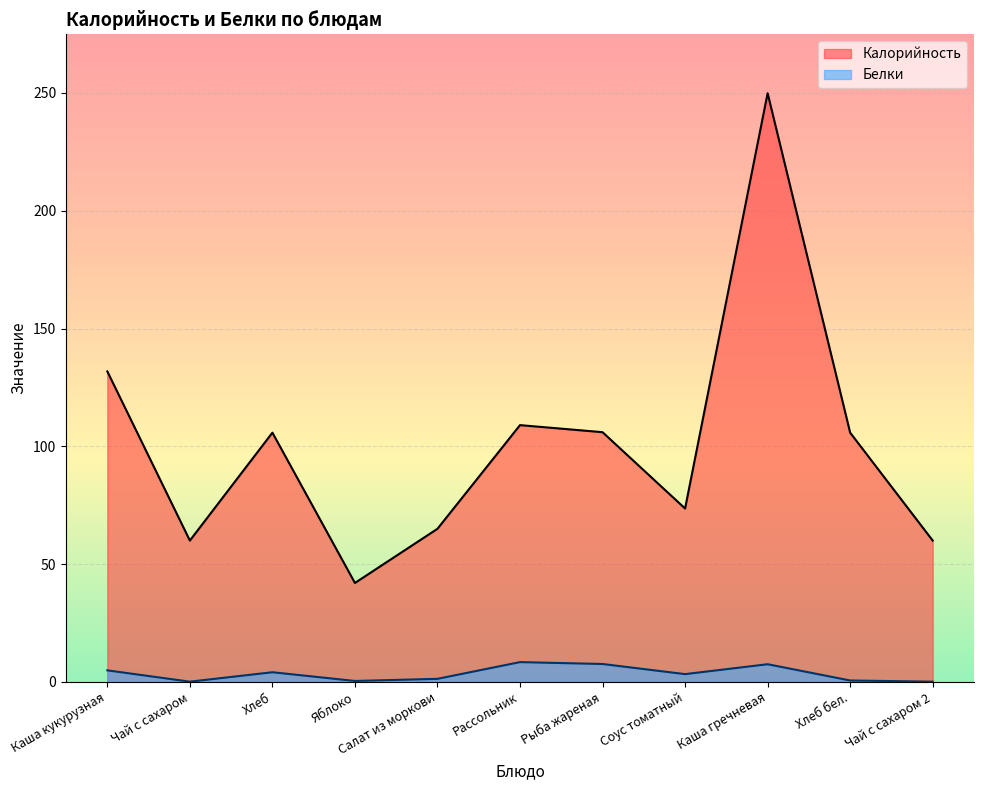

The Калорийность series shows 31.7 at Чай с сахаром. True or false?

False